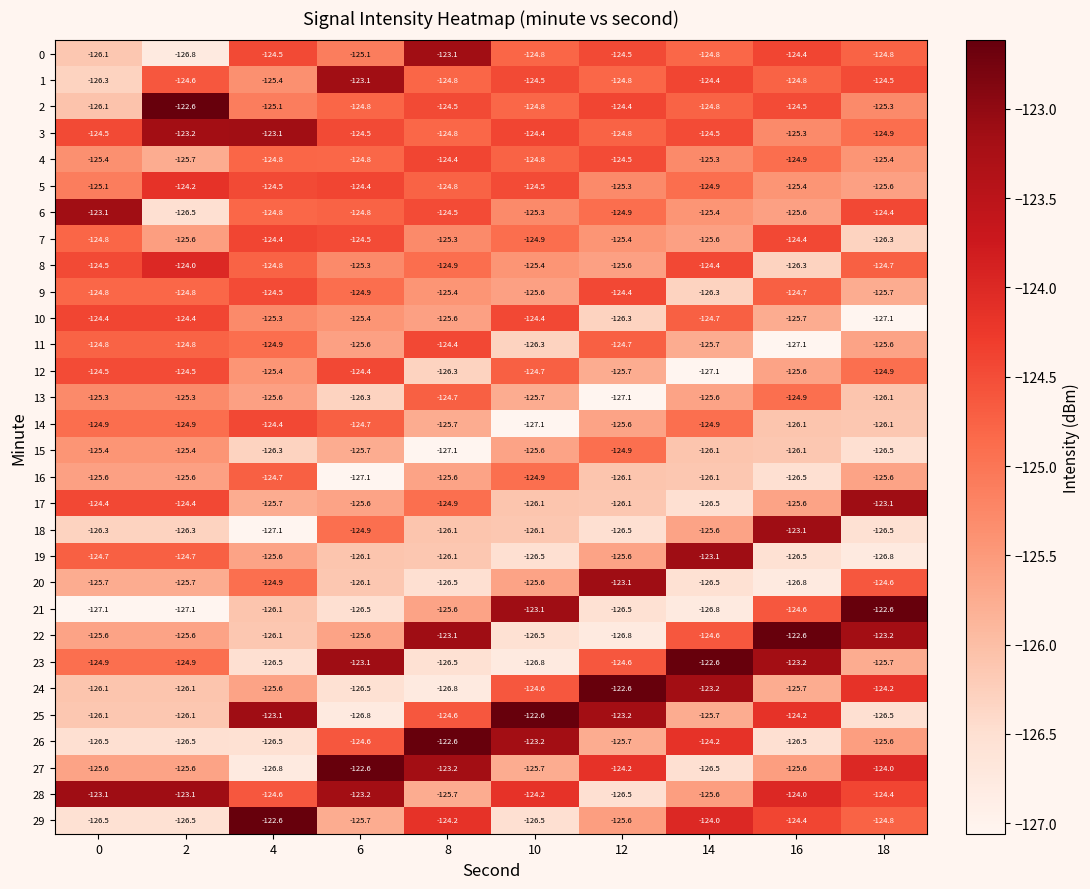

Count the number of data series in this chart.

30